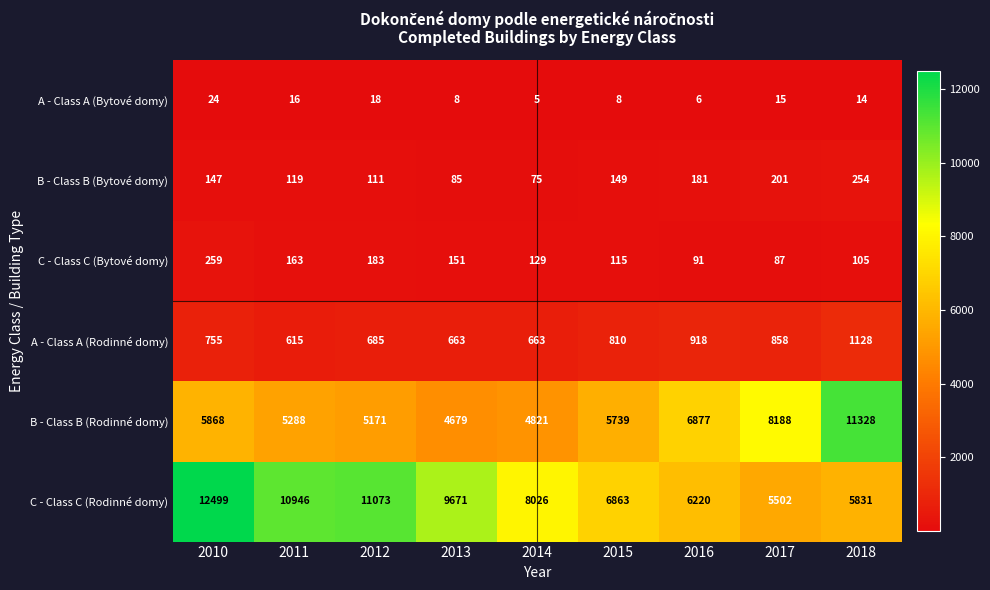

How many categories are shown in the chart?

9